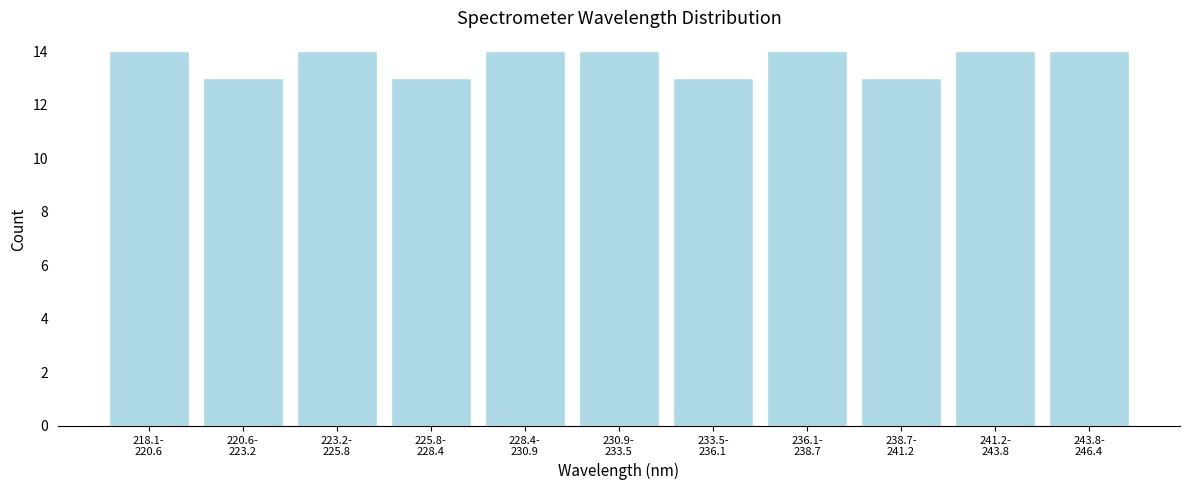

Reading left to right, extract all data points from this chart.

14	13	14	13	14	14	13	14	13	14	14